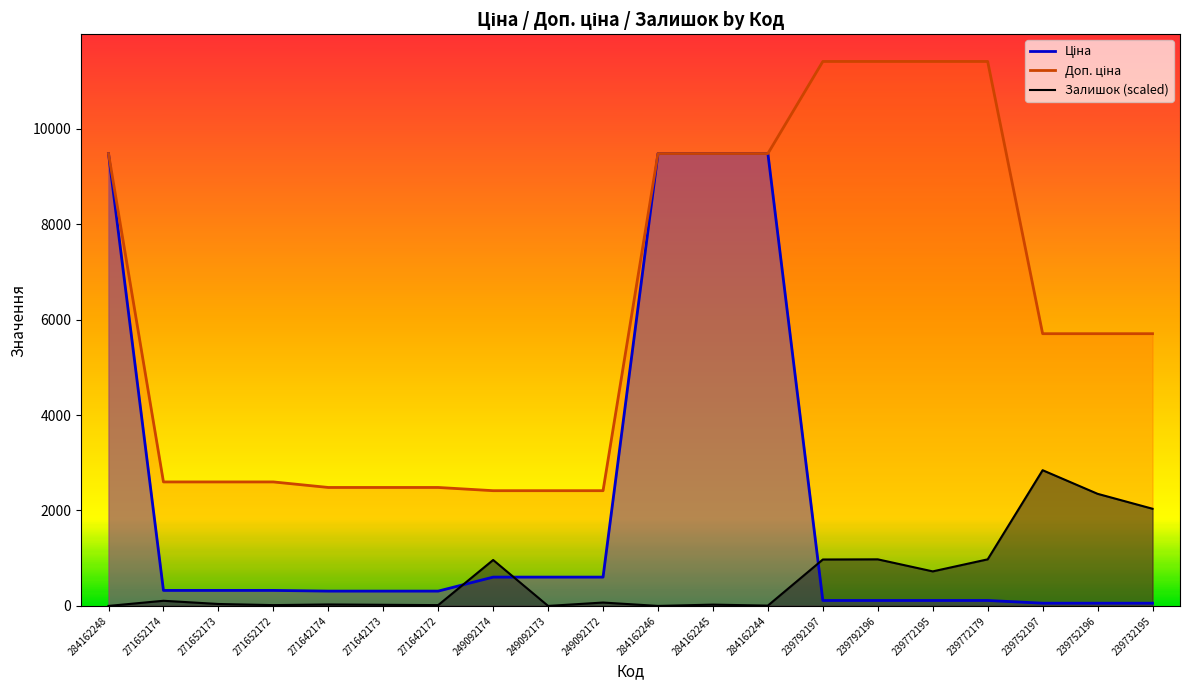

What is the value of the Залишок point at the 8th from the left?

962.6